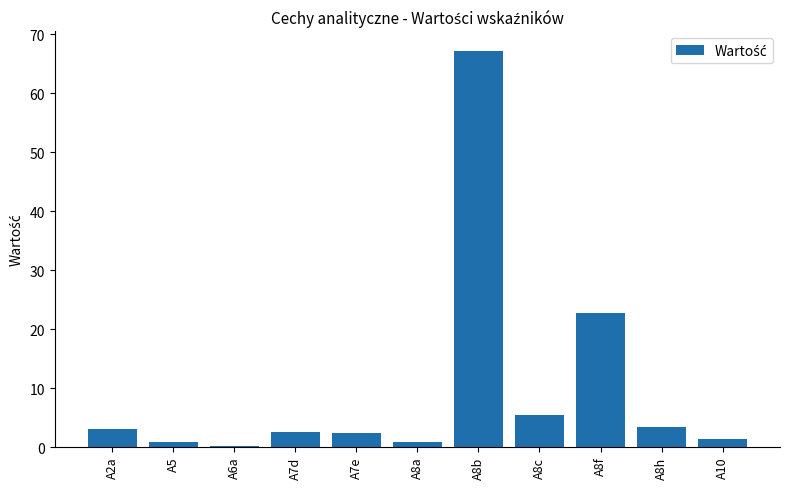

Read the value at A8f.

22.7